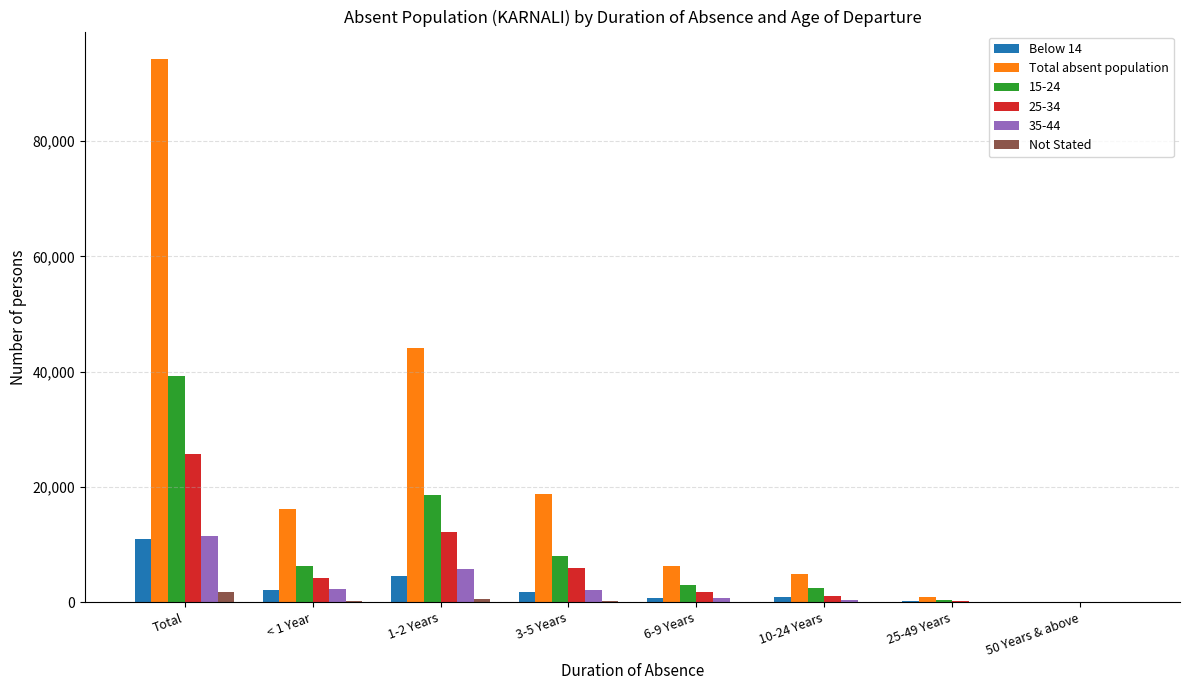

Which series has the widest spread of values?

Total absent population